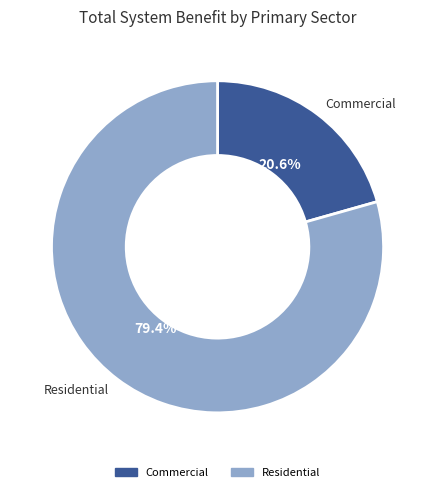

To the nearest percent, what is the difference between the largest and smallest slice percentages?

59%